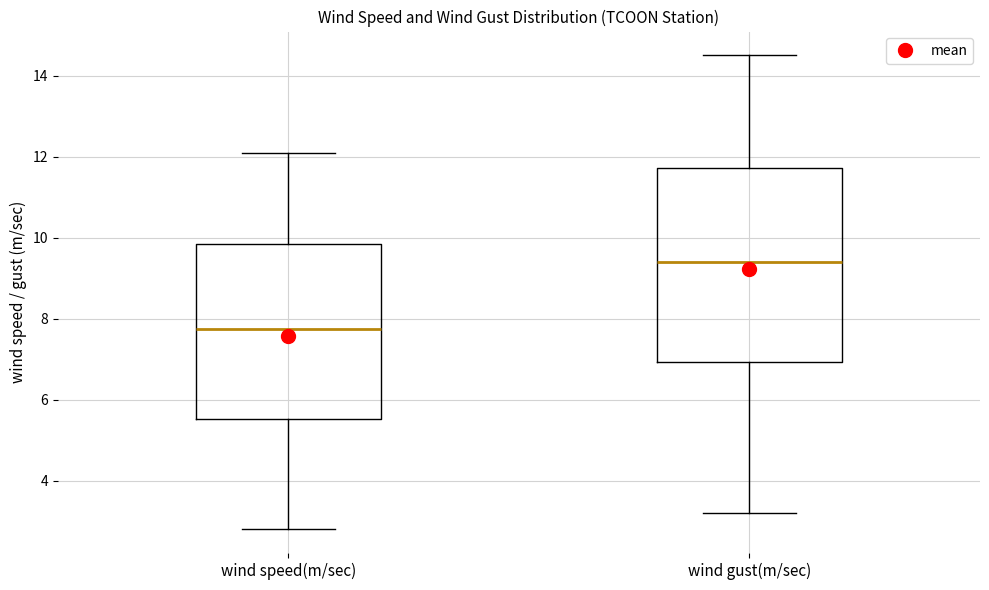

Which box has the lowest median line?

wind speed(m/sec)